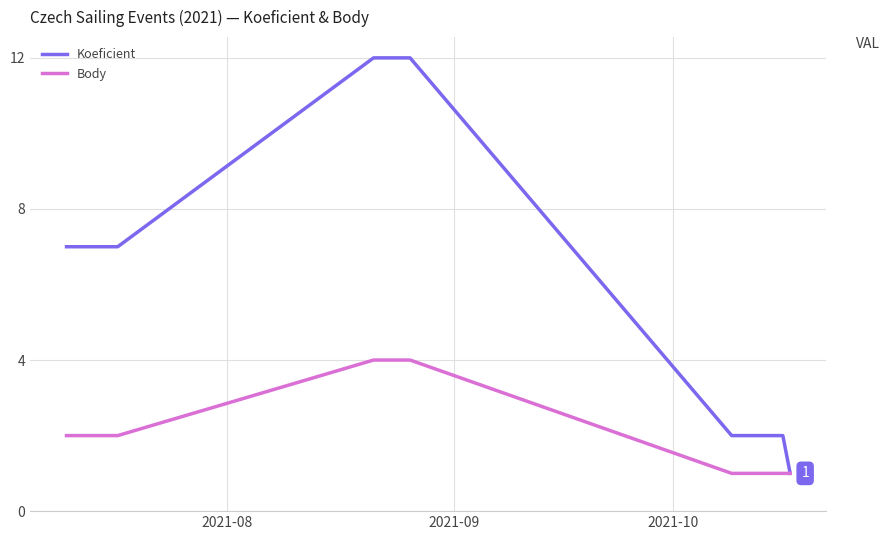

Does the chart have visible grid lines?

Yes